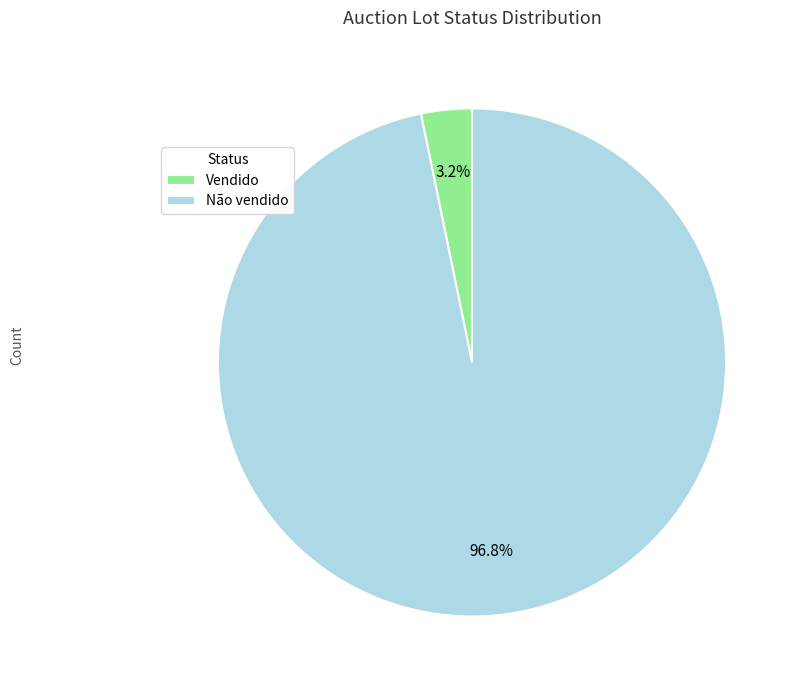

Rank the categories by value from highest to lowest.

Não vendido, Vendido